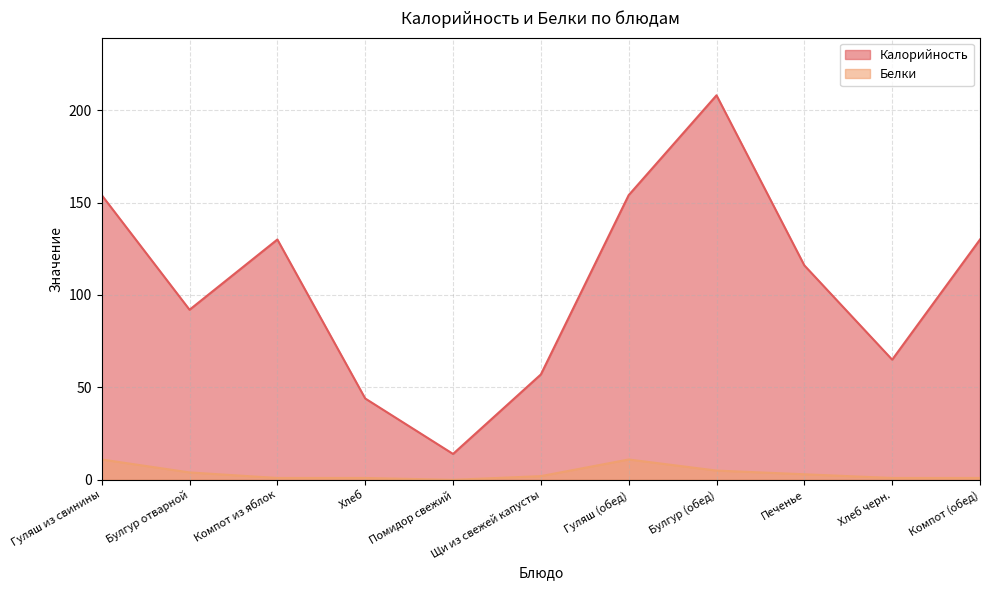

What is the difference between the highest and lowest values at Компот из яблок?

129